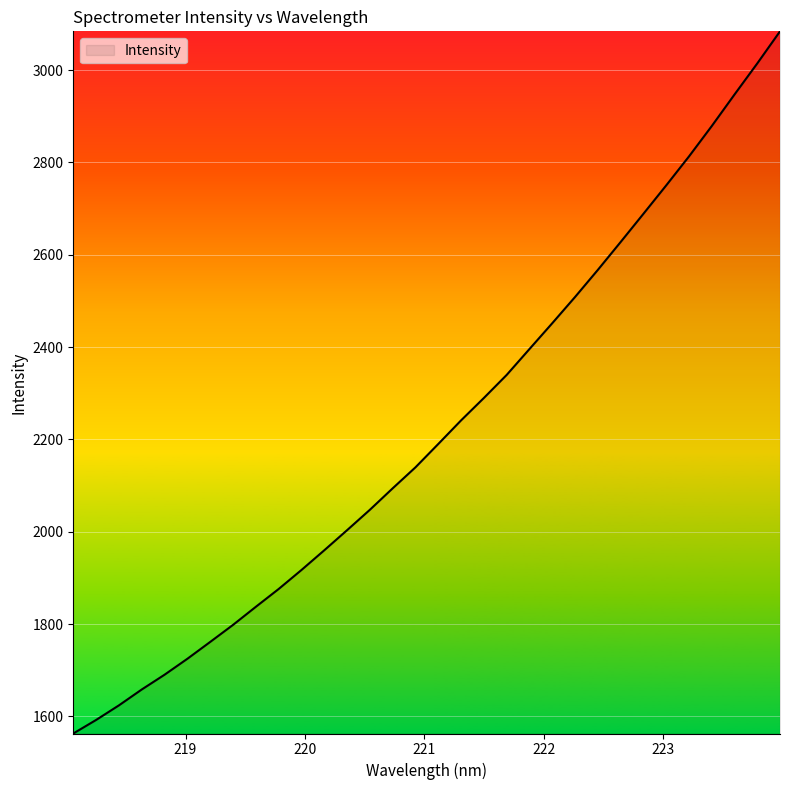

What is the greatest value displayed?

3084.0